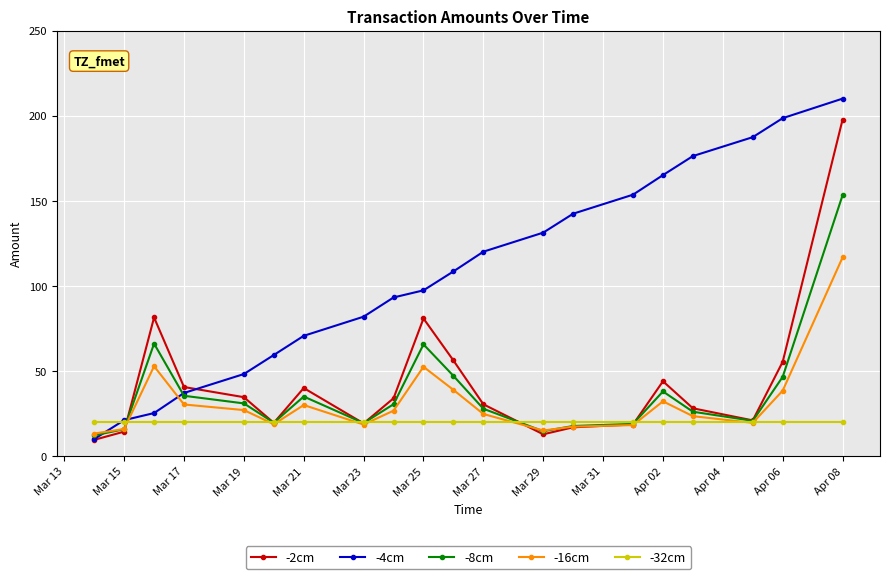

At how many categories does at least one series exceed 38?

18